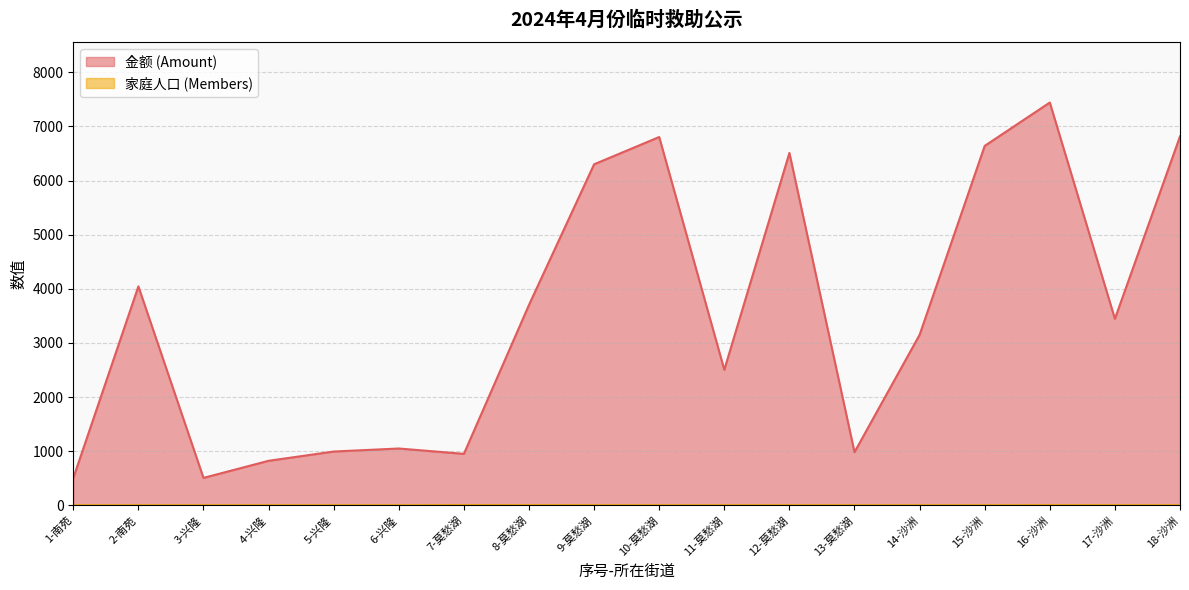

How many interior local peaks does the 家庭人口 (Members) series have?

3